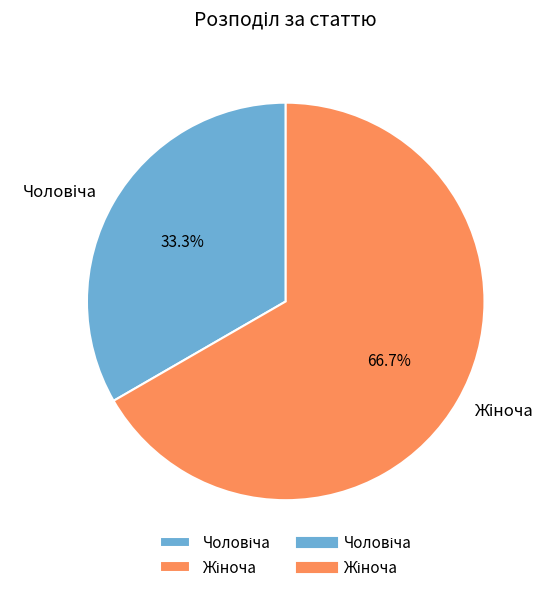

Is there a majority slice in this chart?

Yes